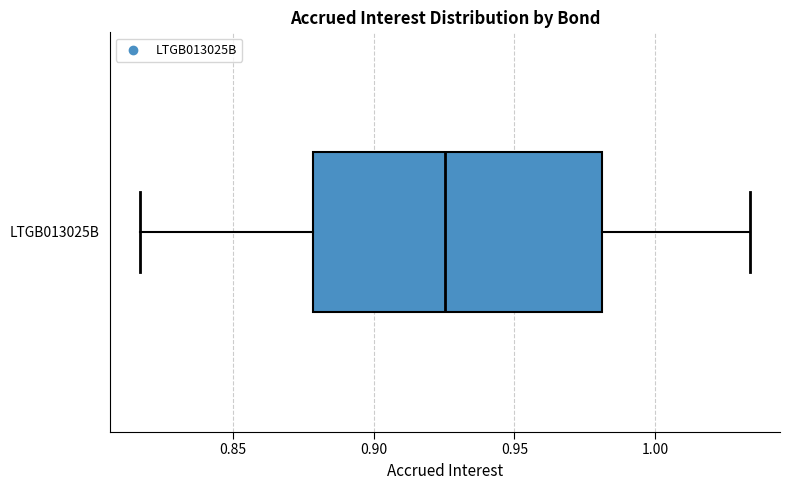

Read this box plot against the x-axis: the position of the median line, the range covered by the box, and the ends of both whiskers. The values are not printed on the chart, so give them approximately, as read against the axis.

median 0.925, box 0.880 to 0.980, whiskers 0.815 to 1.035